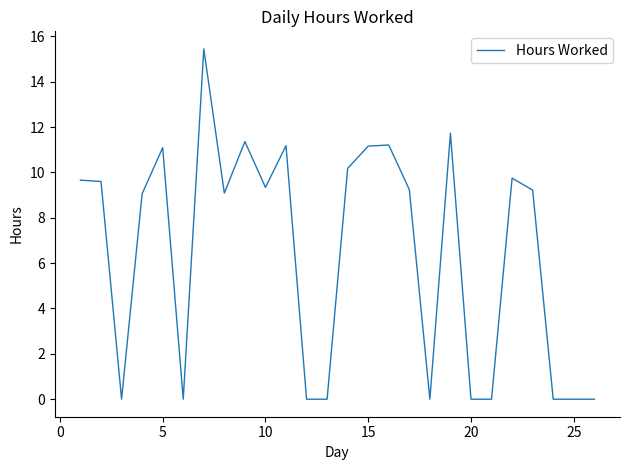

Does the chart display data point markers on the line(s)?

No